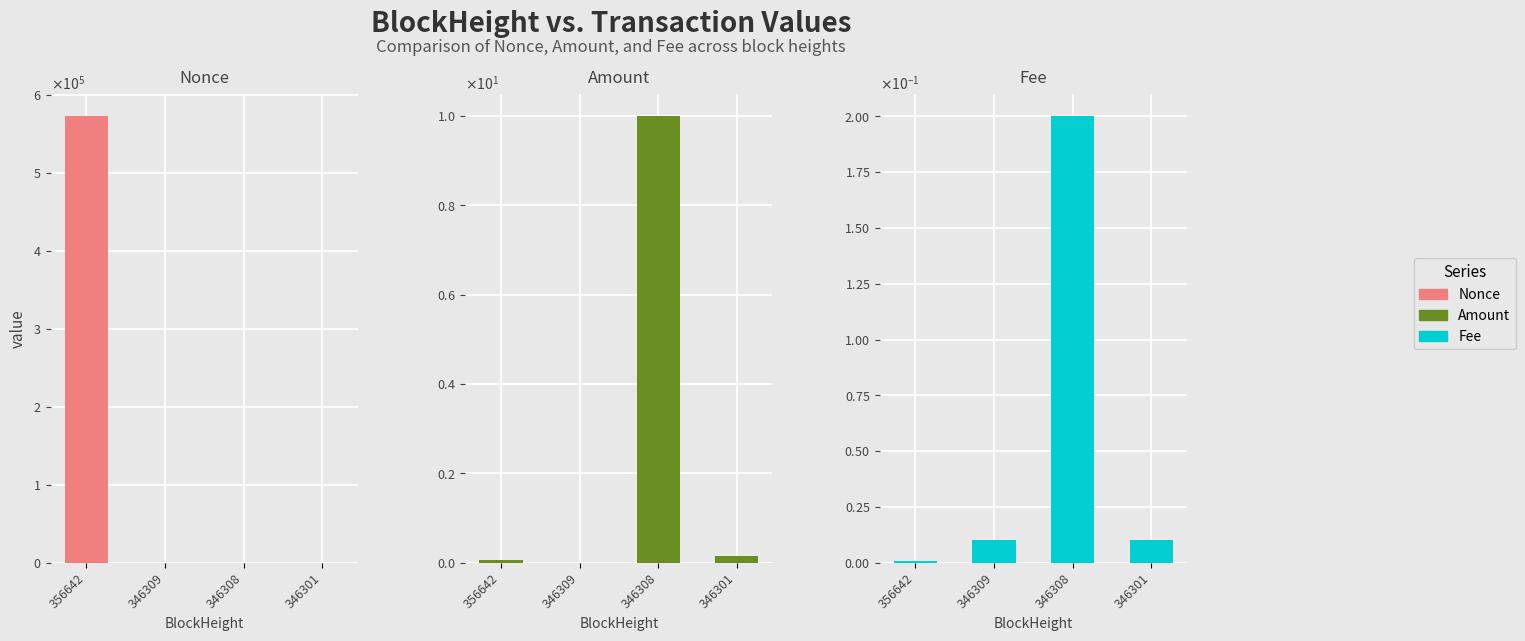

Reading right to left, transcribe all the data shown in this chart.

Nonce: 346301=4.0	346308=1.0	346309=0.0	356642=573254.0
Amount: 346301=0.1	346308=10.0	346309=0.0	356642=0.1
Fee: 346301=0.0	346308=0.2	346309=0.0	356642=0.0